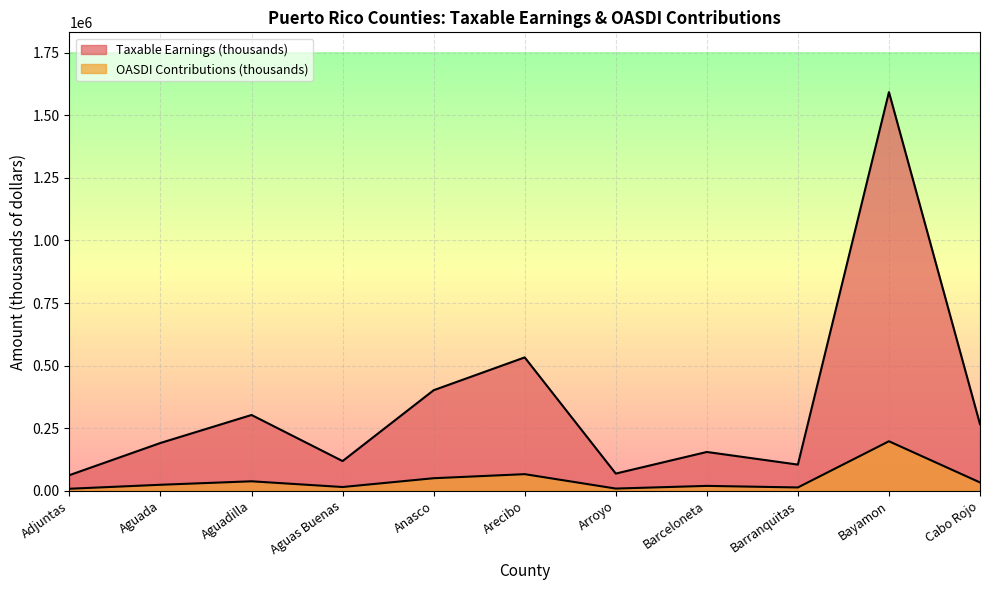

What is the average value of the OASDI Contributions (thousands) series?

42764